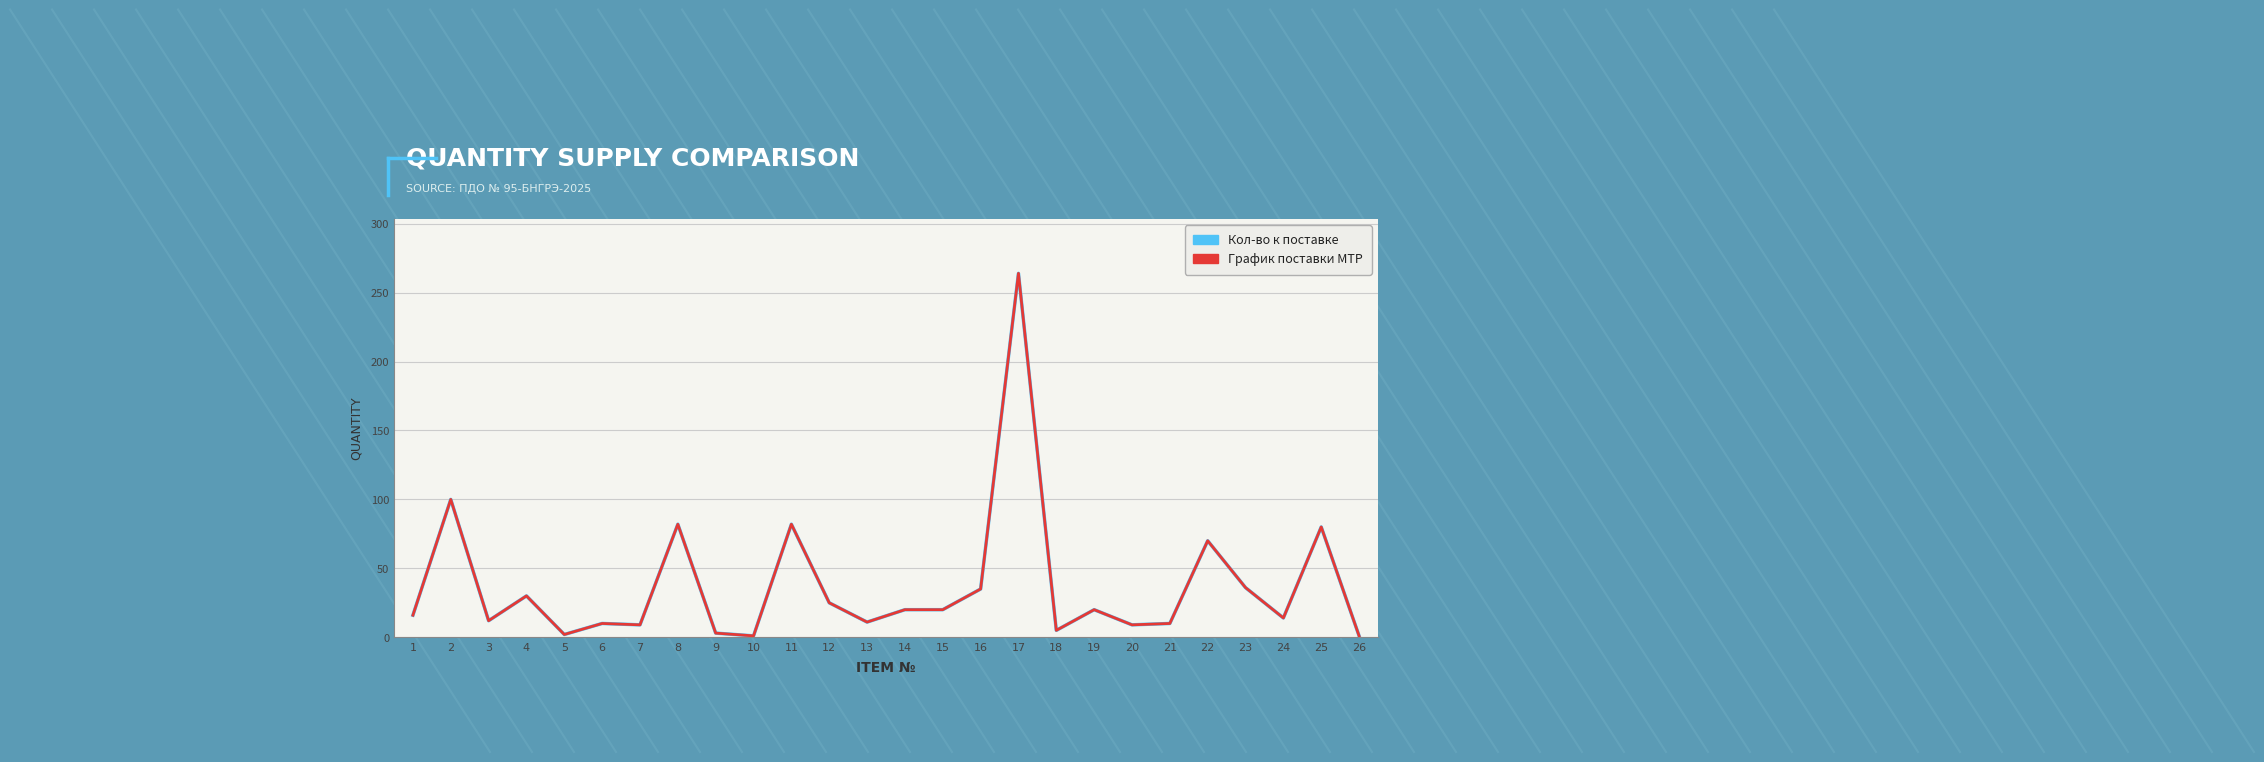

Is this an area chart (filled region under the line)?

No